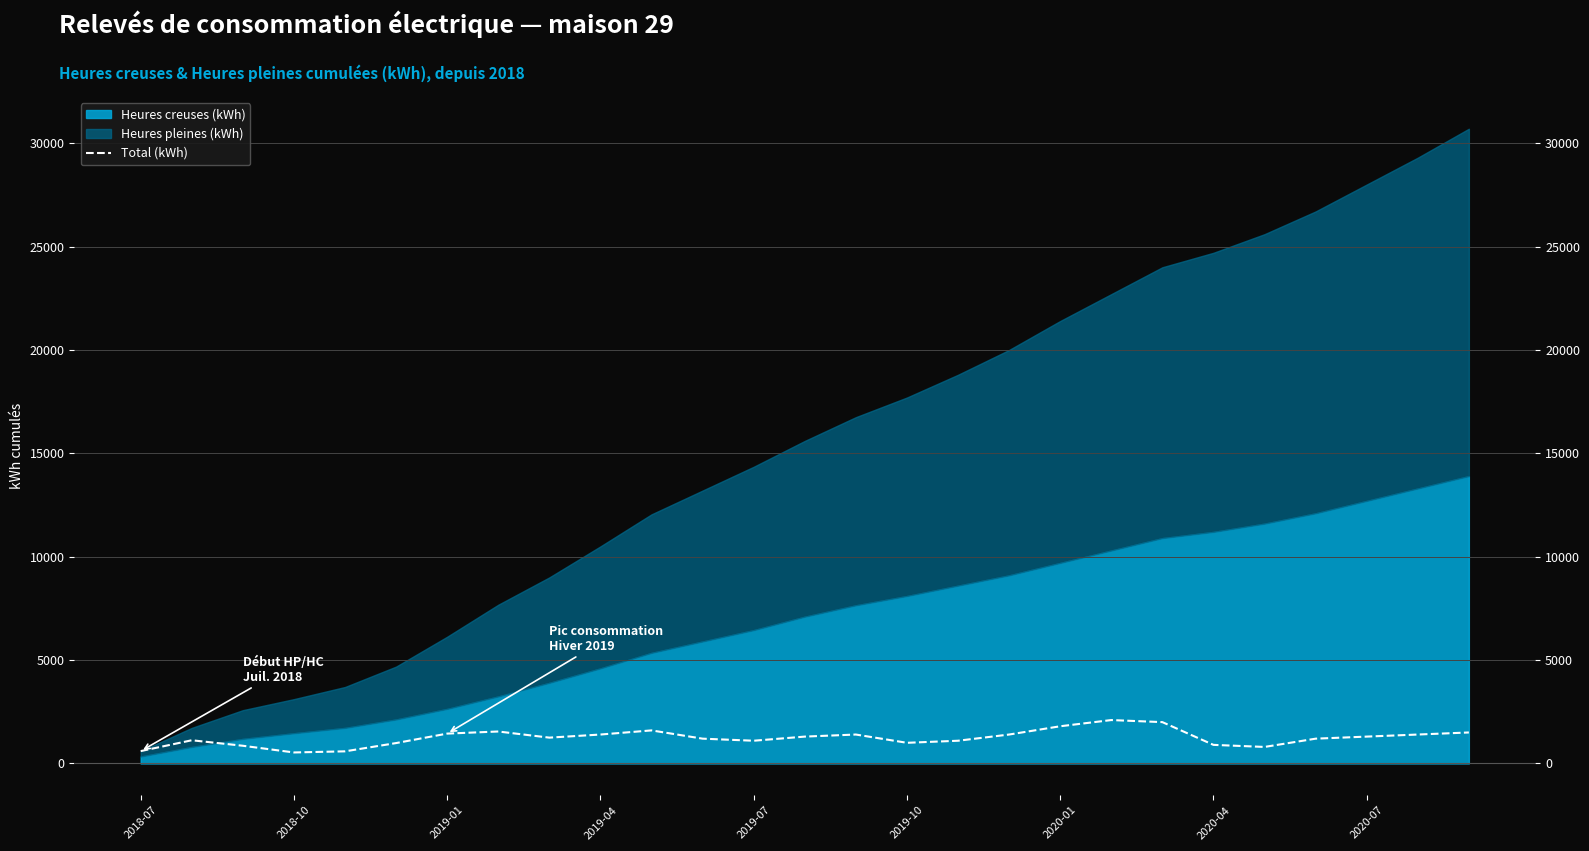

What is the value of the 11th point from the left?

1600